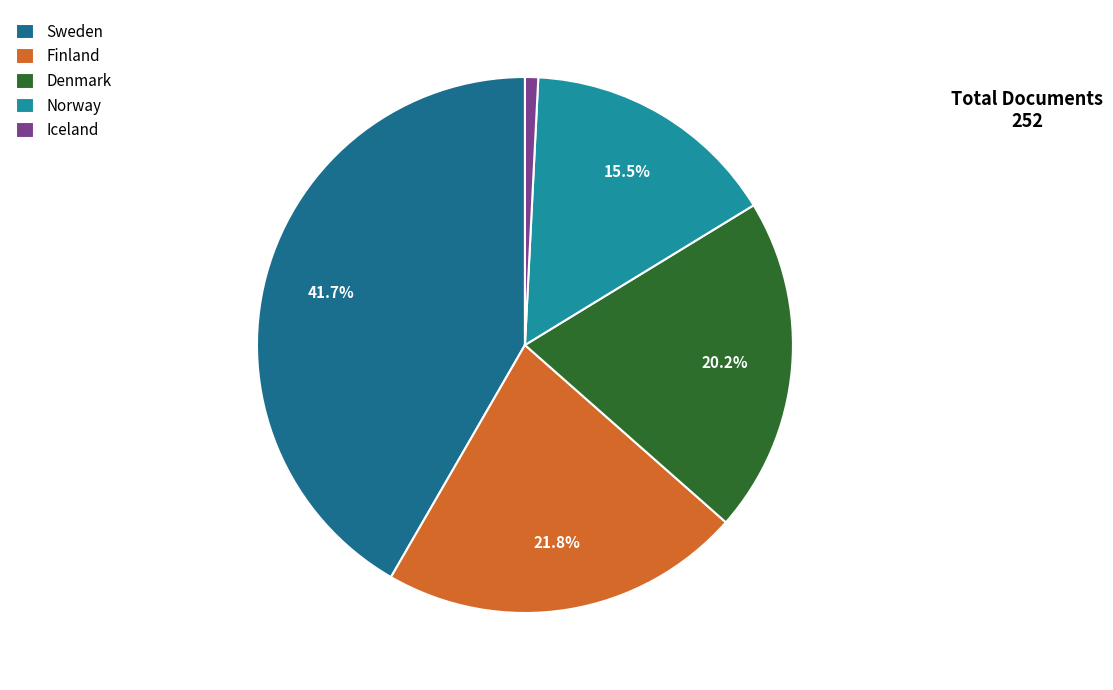

What percentage is the Finland slice, to the nearest percent?

22%